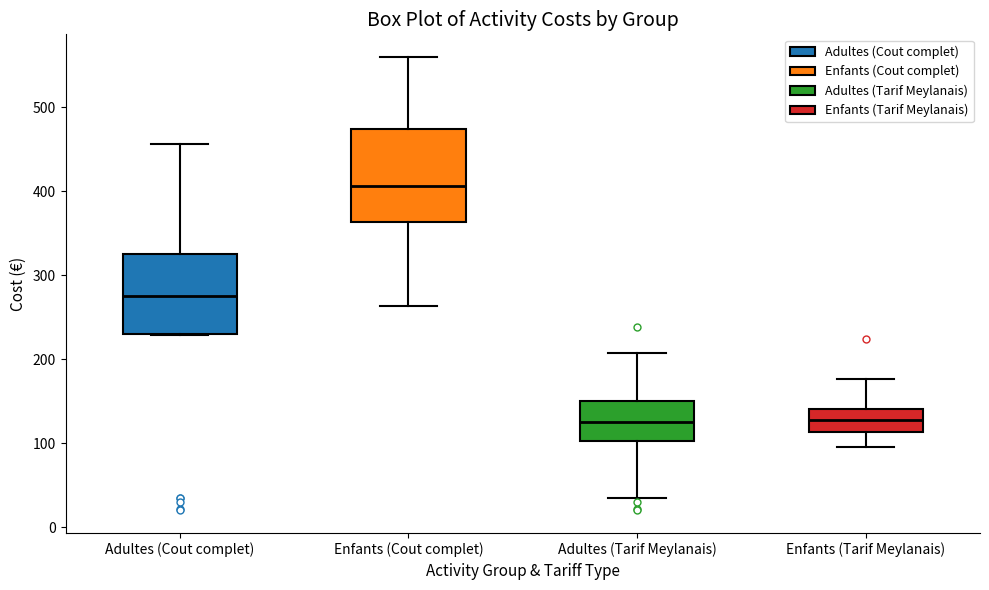

Which box is the tallest, from its lower edge to its upper edge?

Enfants (Cout complet)